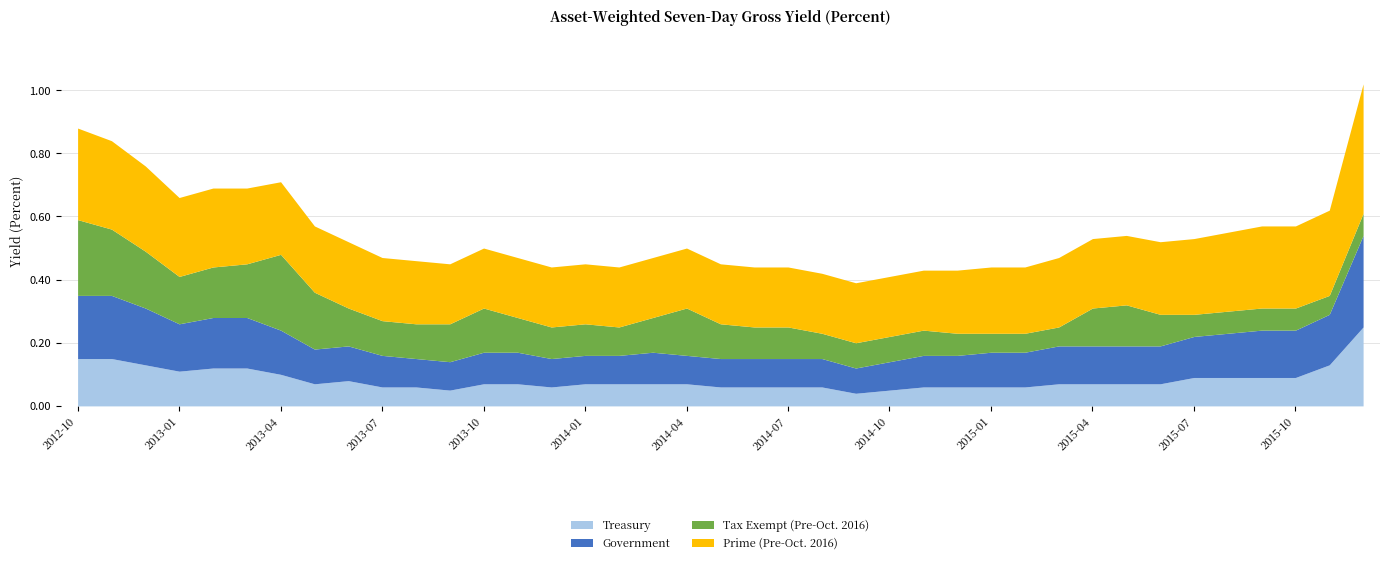

Reading left to right, extract all data points from this chart.

Treasury: 0.1	0.1	0.1	0.1	0.1	0.1	0.1	0.1	0.1	0.1	0.1	0.1	0.1	0.1	0.1	0.1	0.1	0.1	0.1	0.1	0.1	0.1	0.1	0.0	0.1	0.1	0.1	0.1	0.1	0.1	0.1	0.1	0.1	0.1	0.1	0.1	0.1	0.1	0.2
Government: 0.2	0.2	0.2	0.1	0.2	0.2	0.1	0.1	0.1	0.1	0.1	0.1	0.1	0.1	0.1	0.1	0.1	0.1	0.1	0.1	0.1	0.1	0.1	0.1	0.1	0.1	0.1	0.1	0.1	0.1	0.1	0.1	0.1	0.1	0.1	0.1	0.1	0.2	0.3
Tax Exempt (Pre-Oct. 2016): 0.2	0.2	0.2	0.1	0.2	0.2	0.2	0.2	0.1	0.1	0.1	0.1	0.1	0.1	0.1	0.1	0.1	0.1	0.1	0.1	0.1	0.1	0.1	0.1	0.1	0.1	0.1	0.1	0.1	0.1	0.1	0.1	0.1	0.1	0.1	0.1	0.1	0.1	0.1
Prime (Pre-Oct. 2016): 0.3	0.3	0.3	0.2	0.2	0.2	0.2	0.2	0.2	0.2	0.2	0.2	0.2	0.2	0.2	0.2	0.2	0.2	0.2	0.2	0.2	0.2	0.2	0.2	0.2	0.2	0.2	0.2	0.2	0.2	0.2	0.2	0.2	0.2	0.2	0.3	0.3	0.3	0.4